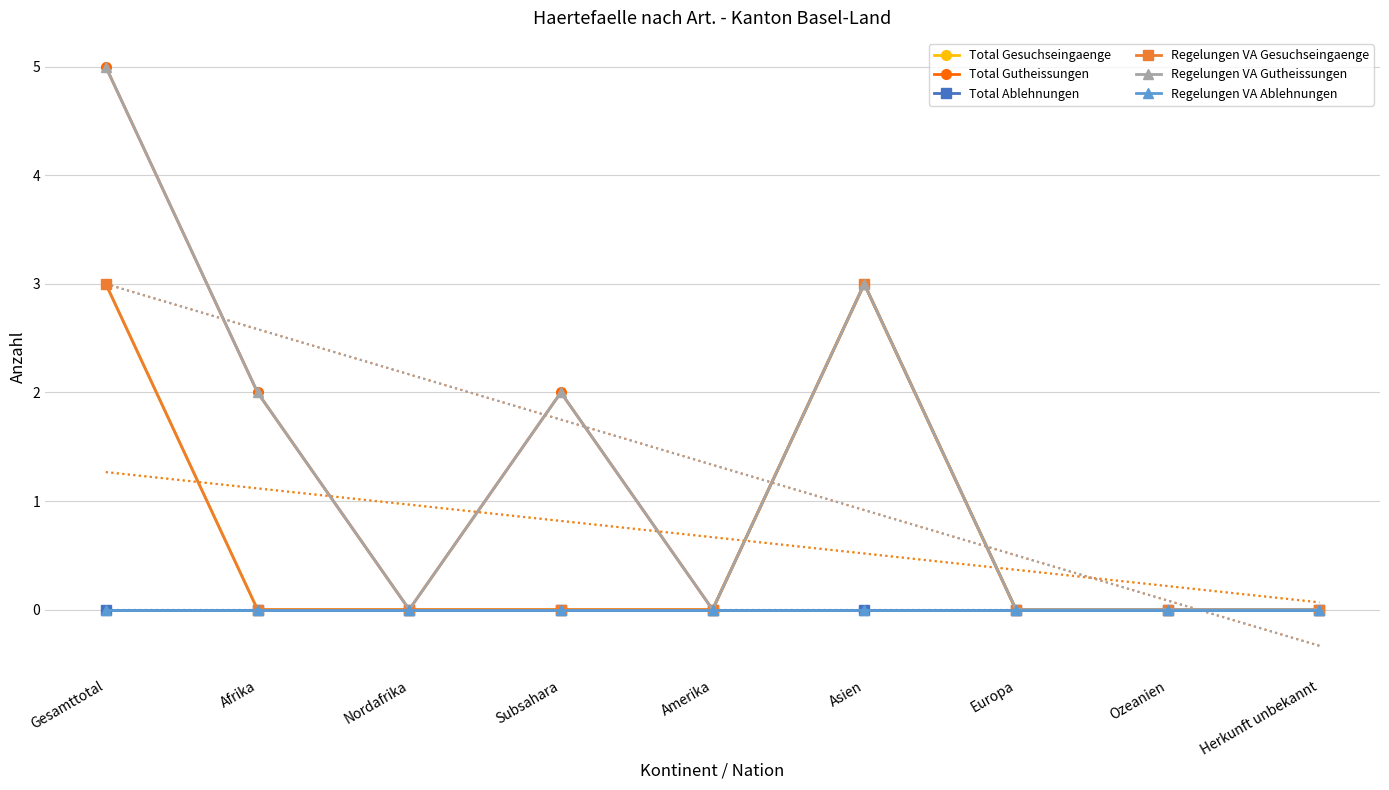

Between Subsahara and Ozeanien, which series saw the biggest shift?

Total Gutheissungen